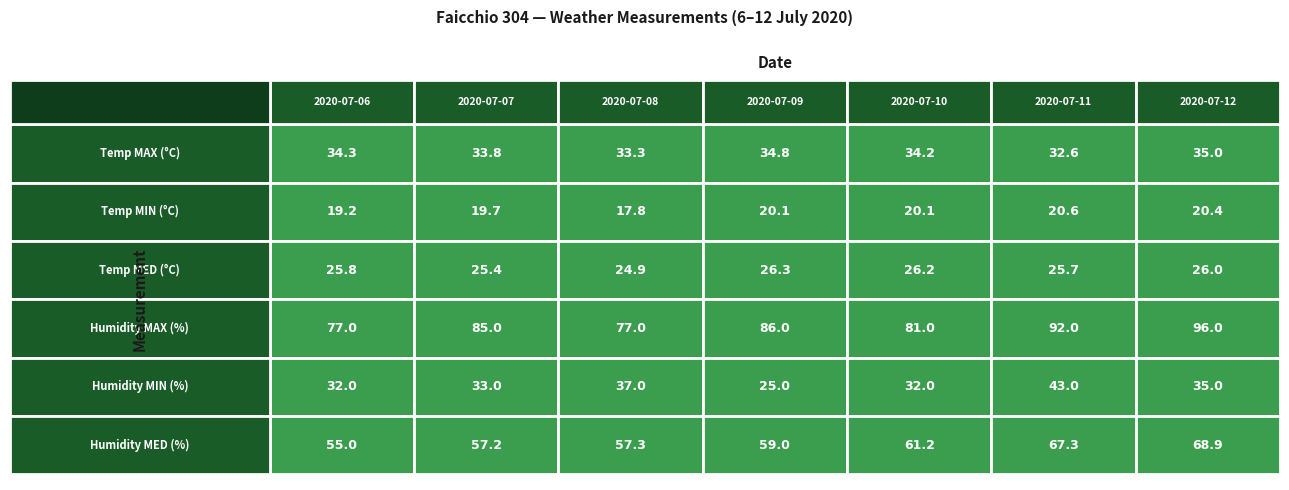

What is the highest value of the Temp MED (°C) series?

26.3